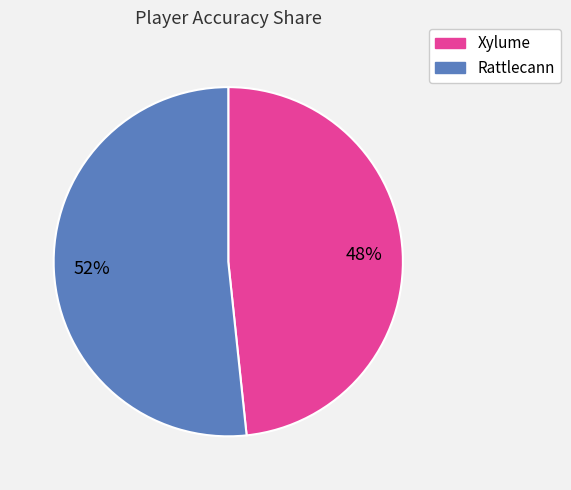

Approximately how many times larger is the value at Xylume compared to Rattlecann?

0.9